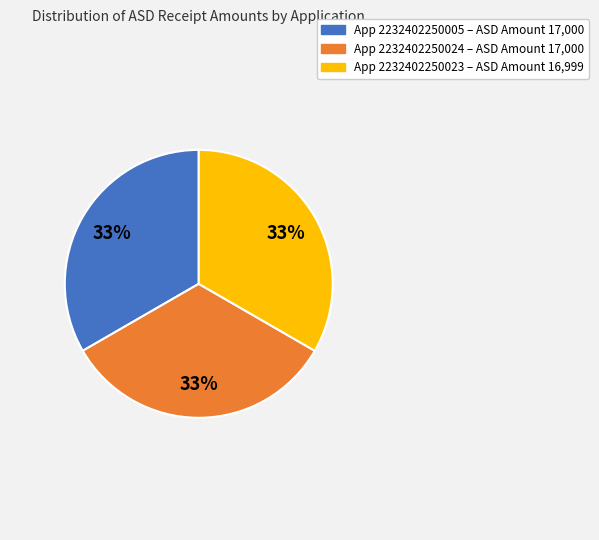

To the nearest percent, what is the average slice percentage?

33%